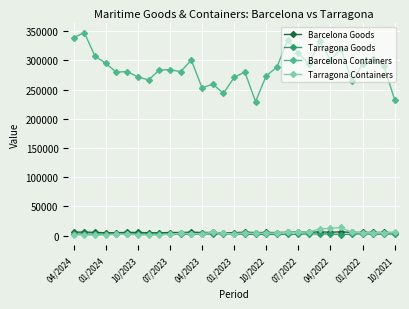

Which series has the largest total across all categories?

Barcelona Containers